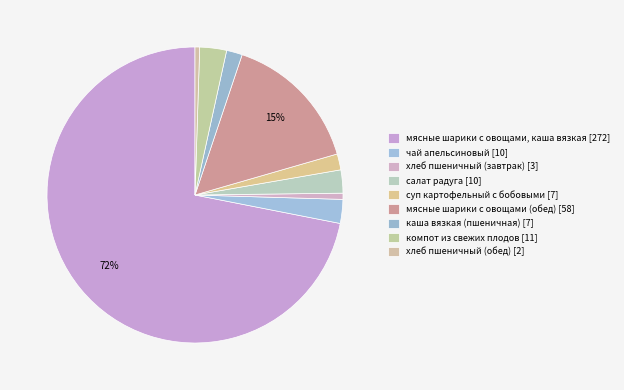

Is there any slice that represents more than half of the pie?

Yes